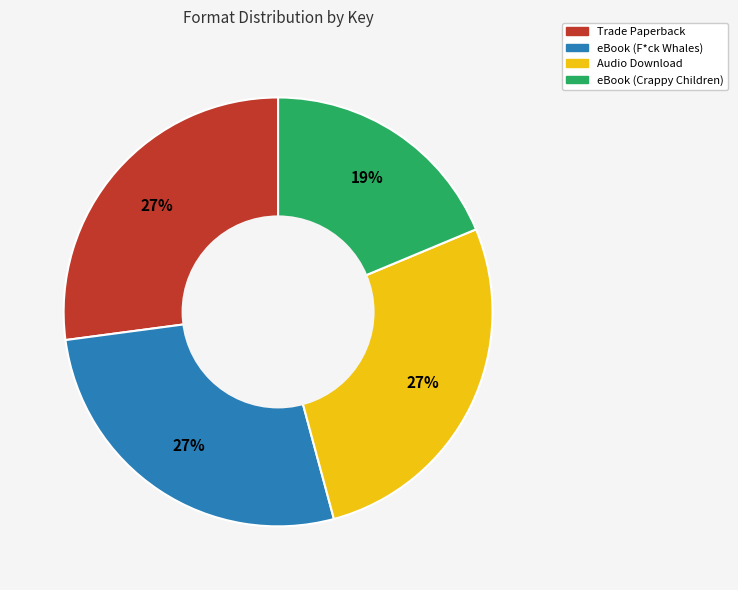

To the nearest percent, what is the combined percentage of Audio Download and Trade Paperback?

54%